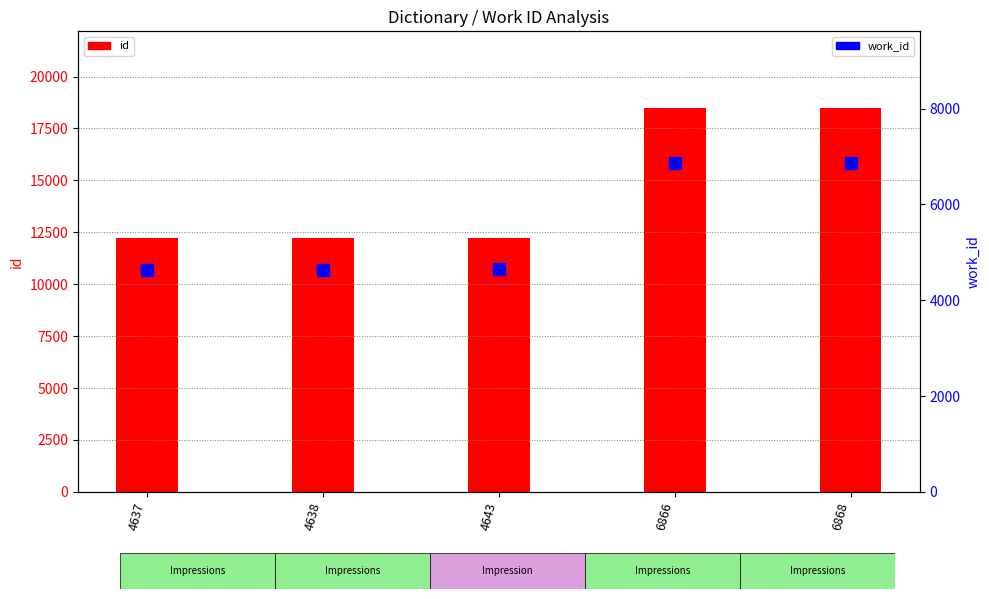

What is the value of the work_id bar at the 3rd from the left?

4643